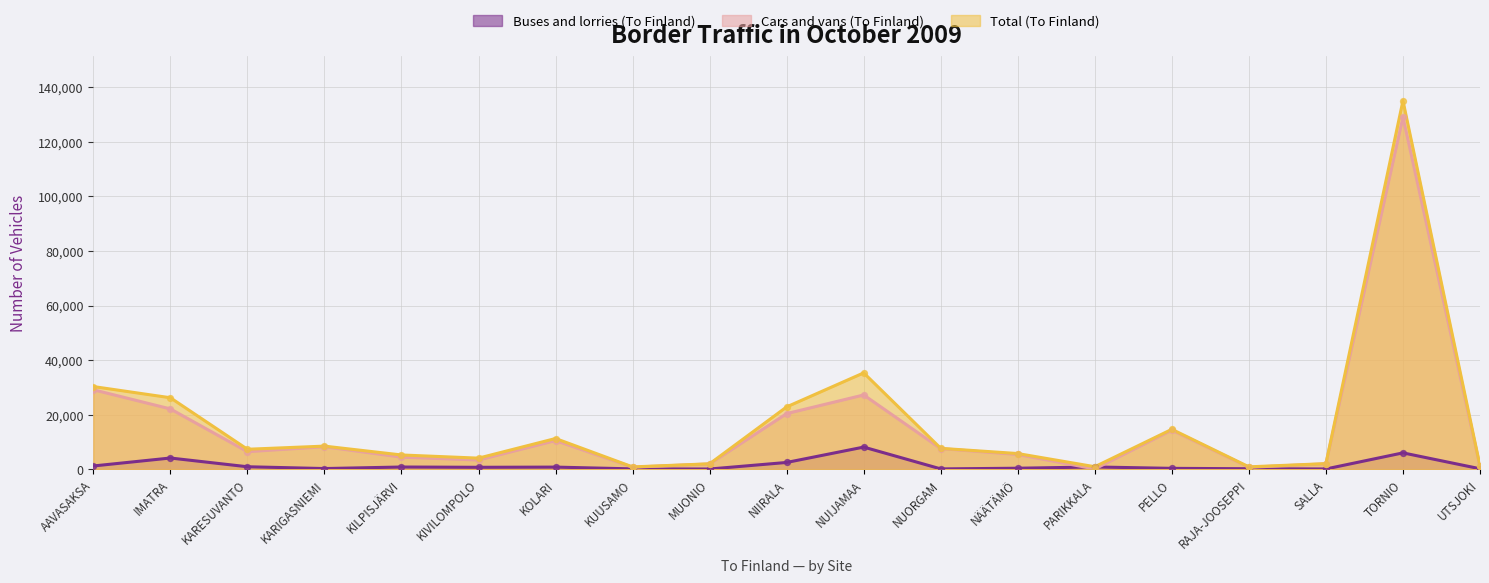

Which series reaches the maximum Y coordinate?

Total (To Finland)